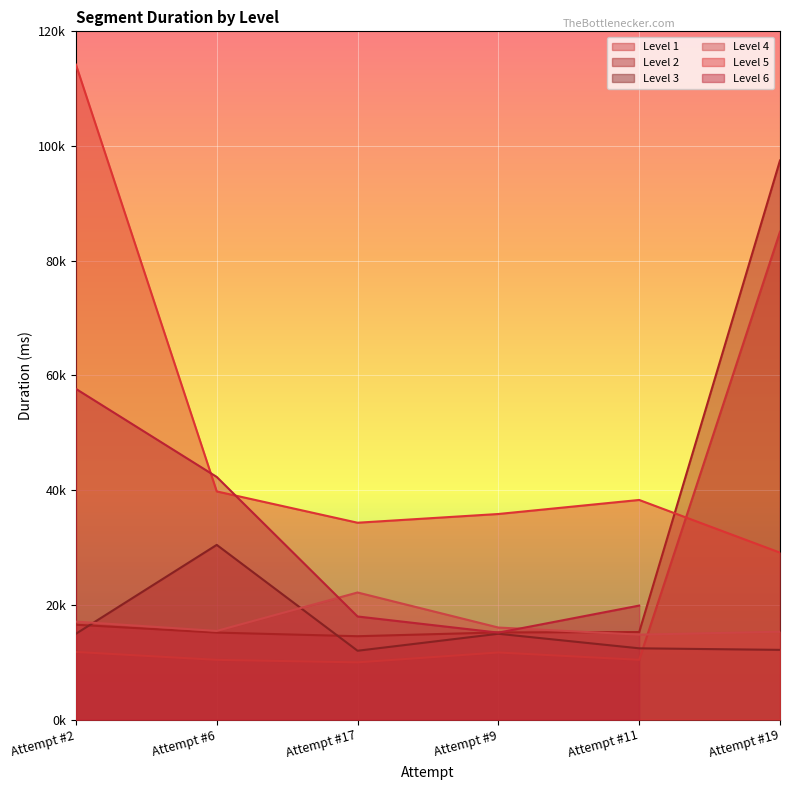

What is the greatest value displayed?

114199